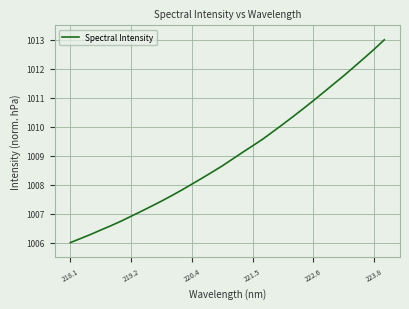

Does the chart have visible grid lines?

Yes